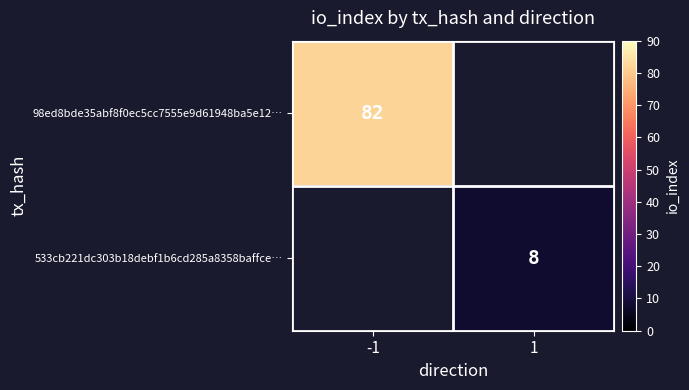

The value of 98ed8bde35abf8f0ec5cc7555e9d61948ba5e12… at -1 is 55. True or false?

False